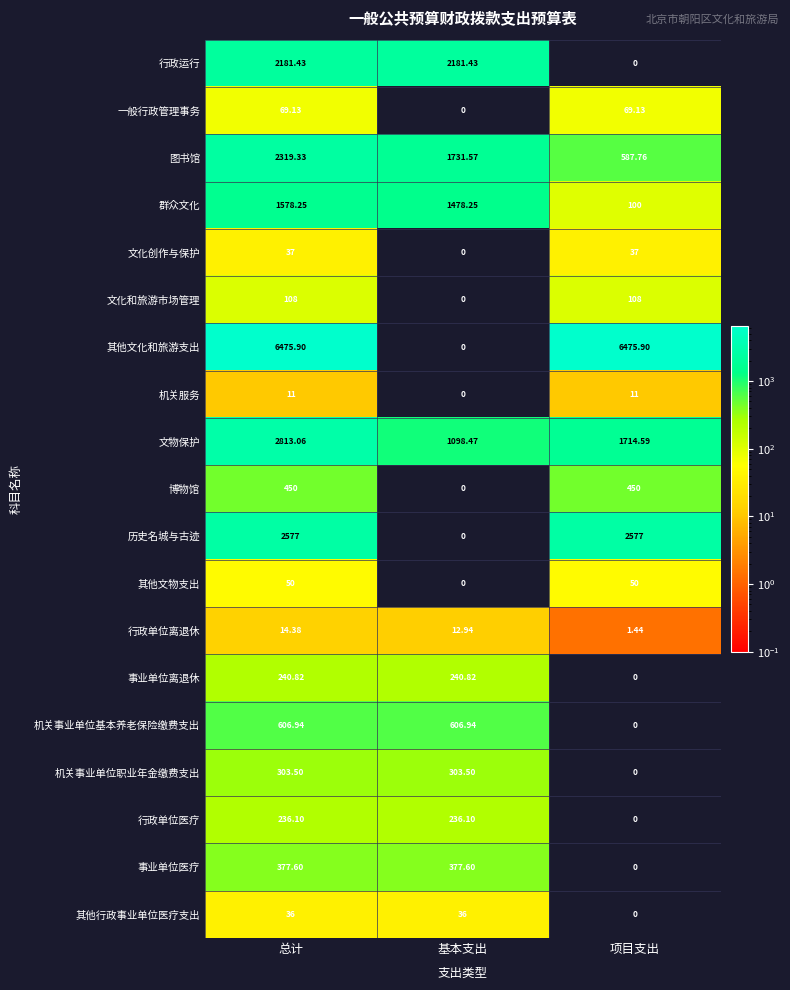

At which category is the sum across all series the highest?

总计